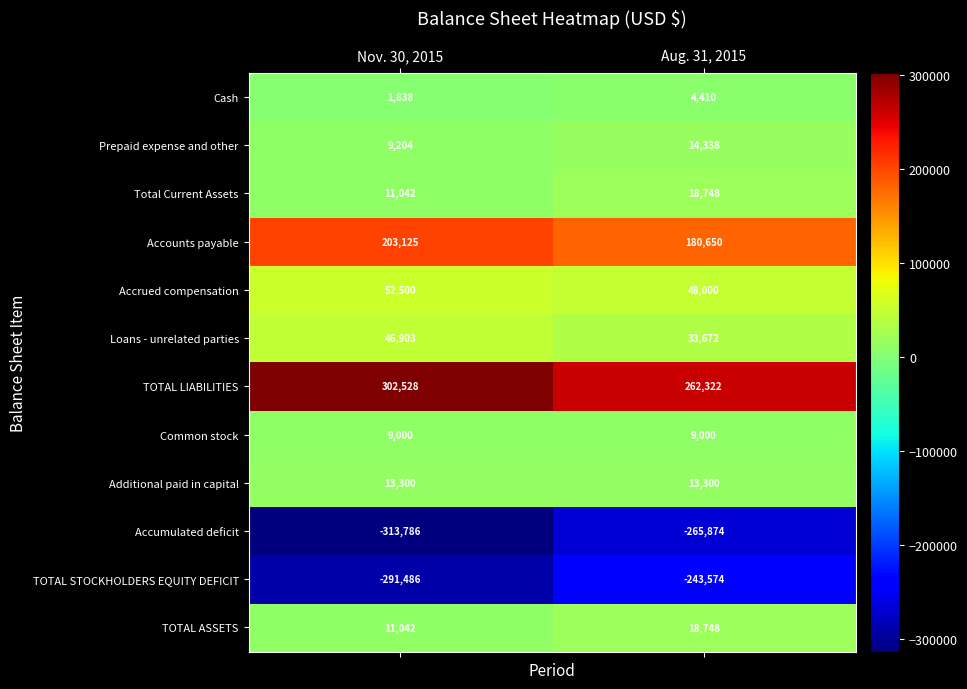

What is the sum of the TOTAL LIABILITIES values at Nov. 30, 2015 and Aug. 31, 2015?

564850